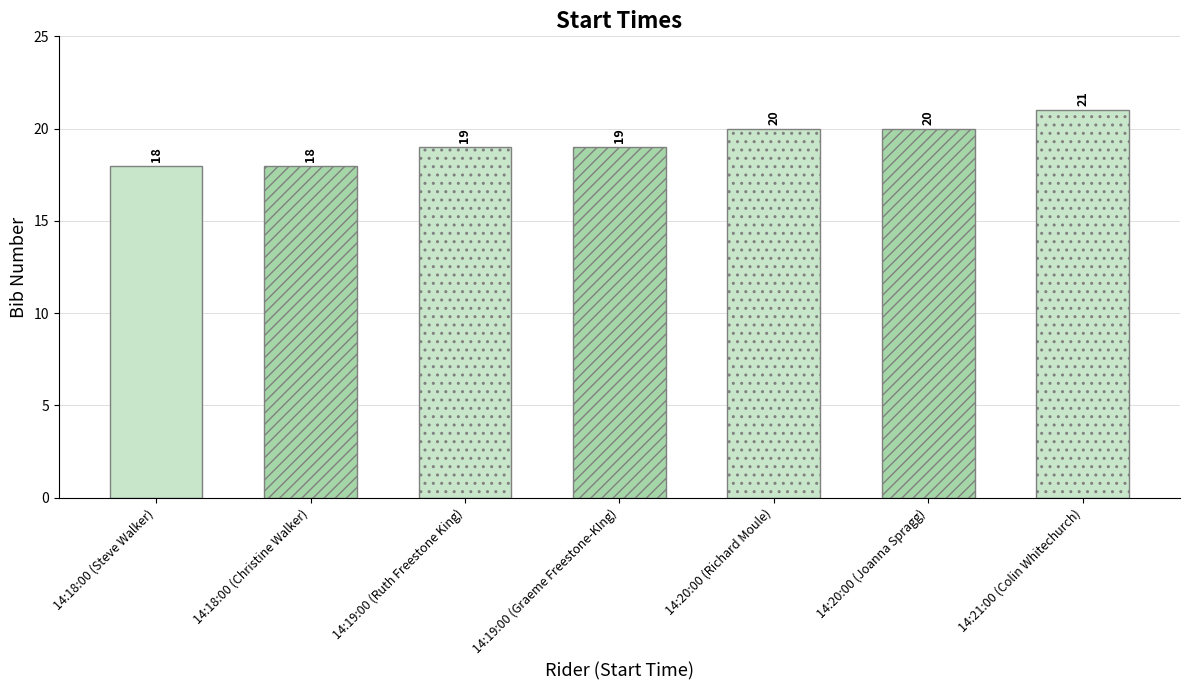

Reading left to right, what are all the values shown in this chart?

18	18	19	19	20	20	21